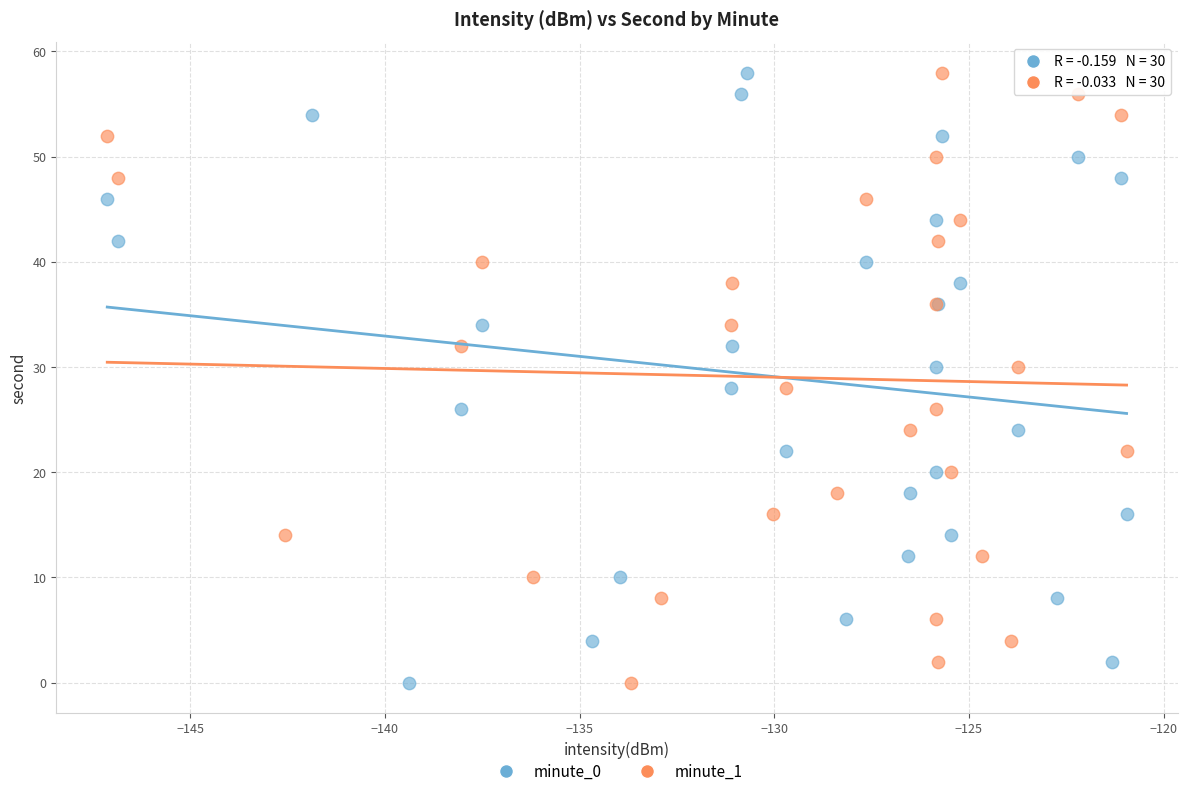

What are all the series names shown in the legend?

minute_0, minute_1